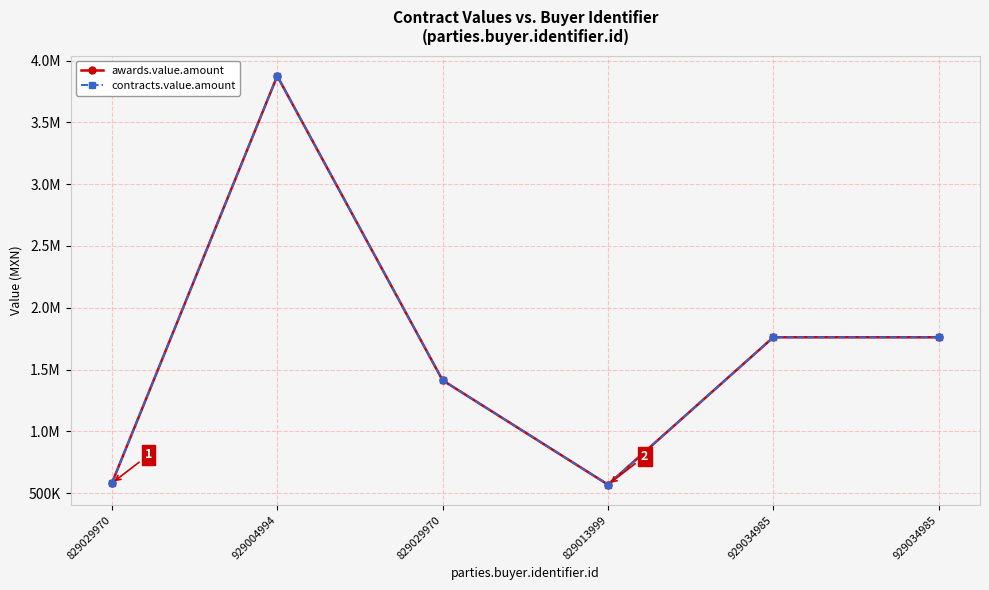

Where does the awards.value.amount series first go above 1761258?

929004994